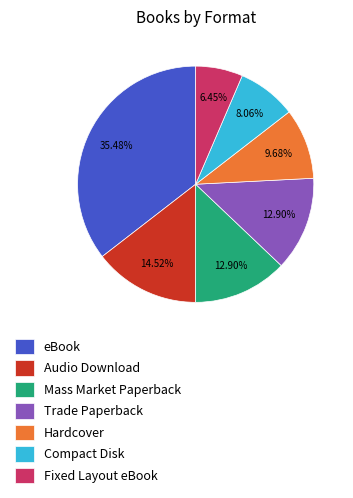

To the nearest percent, what is the difference between the eBook and Audio Download slice percentages?

21%